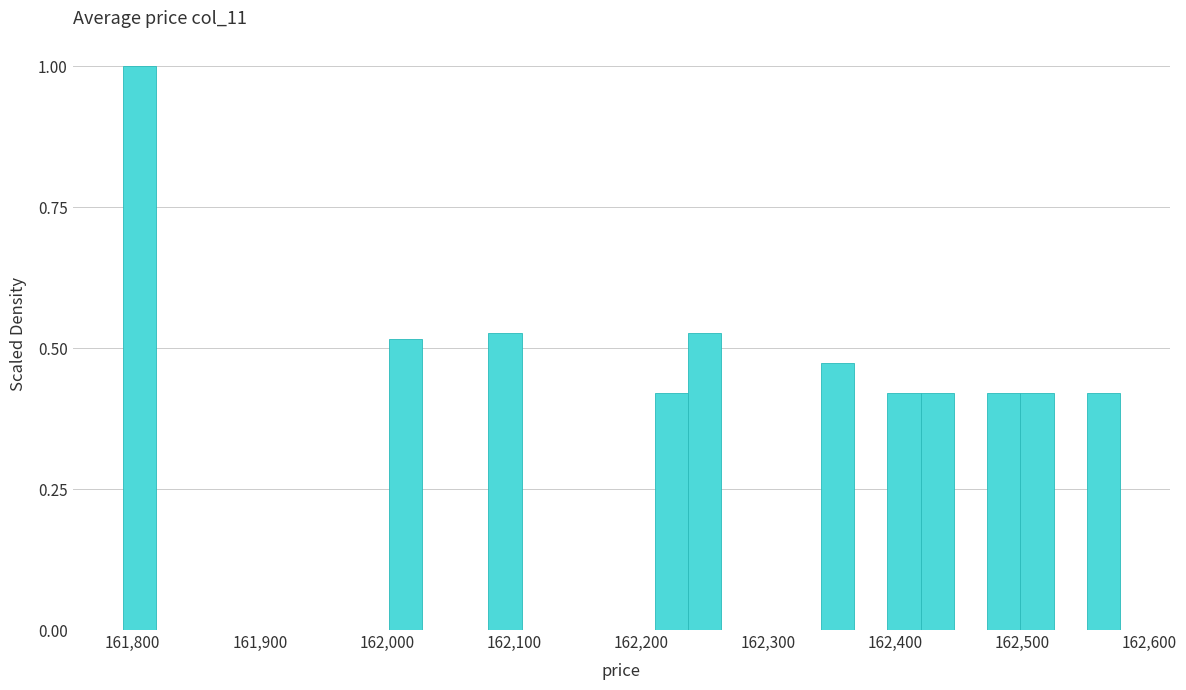

Read against the x-axis, roughly where is the centre of the tallest bar?

161810